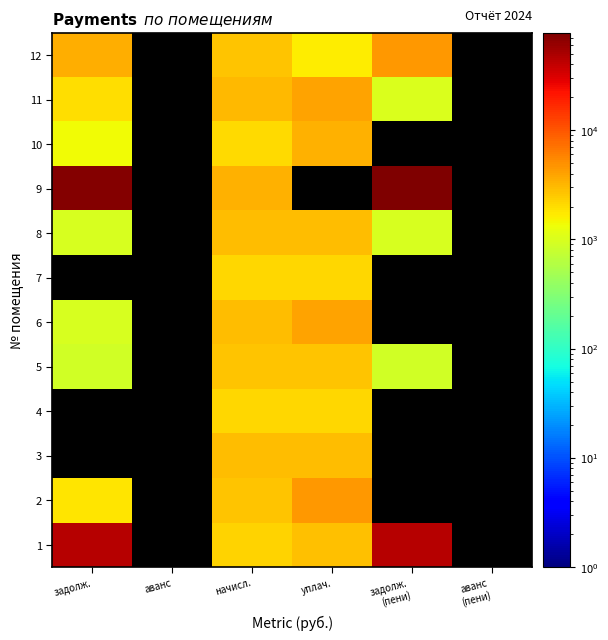

What value does the 11 series have at уплач.?

3998.4